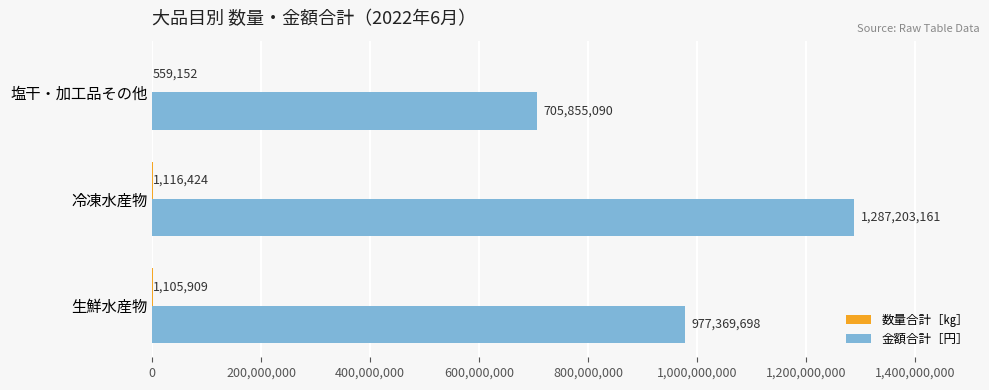

What is the greatest value displayed?

1287203161